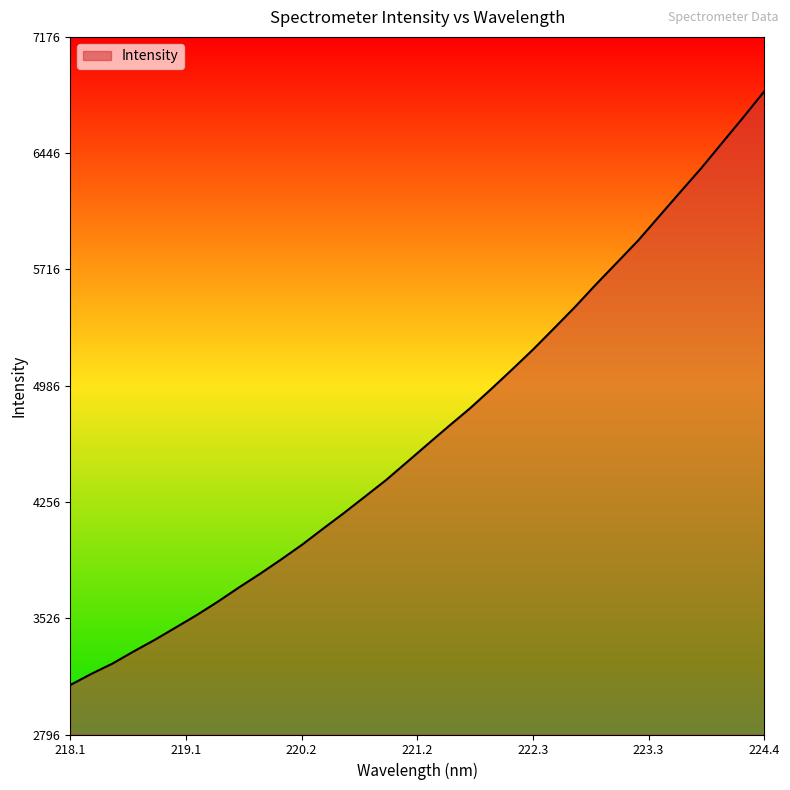

True or false: the data has more than 1 interior local peaks.

False